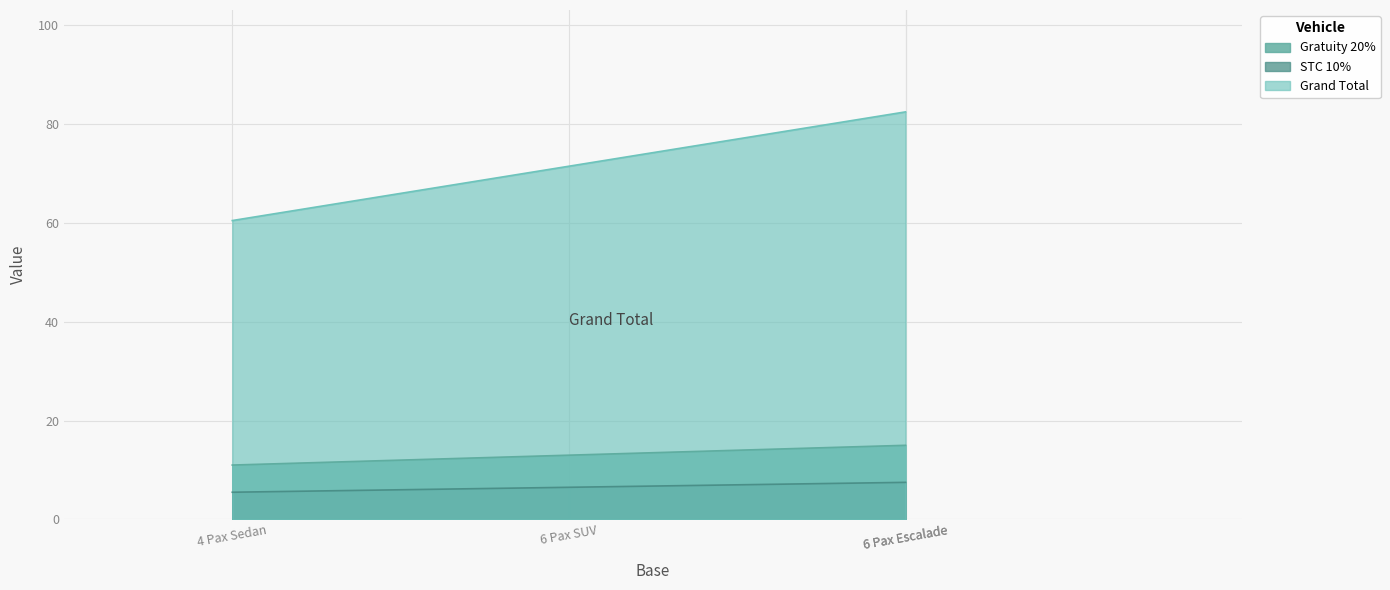

The value of STC 10% at 6 Pax Escalade is 10.5. True or false?

False